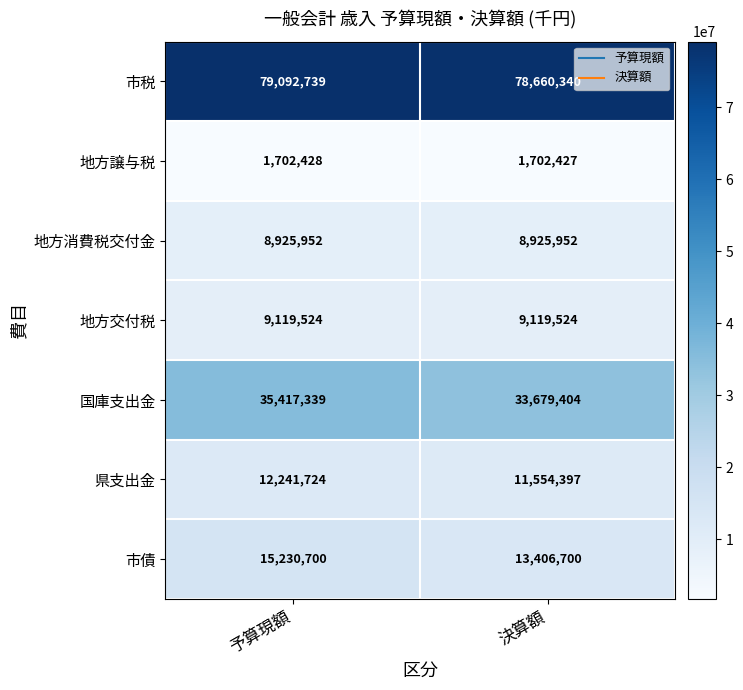

Reading right to left, list all the values displayed in this chart.

市税: 78660340	79092739
地方譲与税: 1702427	1702428
地方消費税交付金: 8925952	8925952
地方交付税: 9119524	9119524
国庫支出金: 33679404	35417339
県支出金: 11554397	12241724
市債: 13406700	15230700